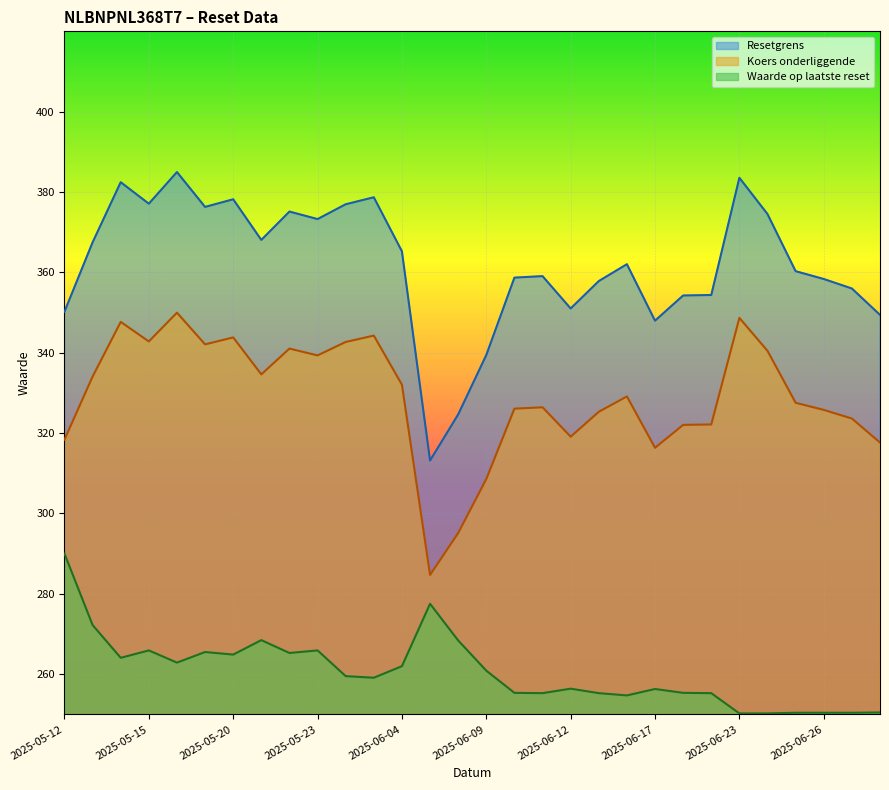

What is the difference between the maximum and minimum values in the Waarde op laatste reset series?

39.8